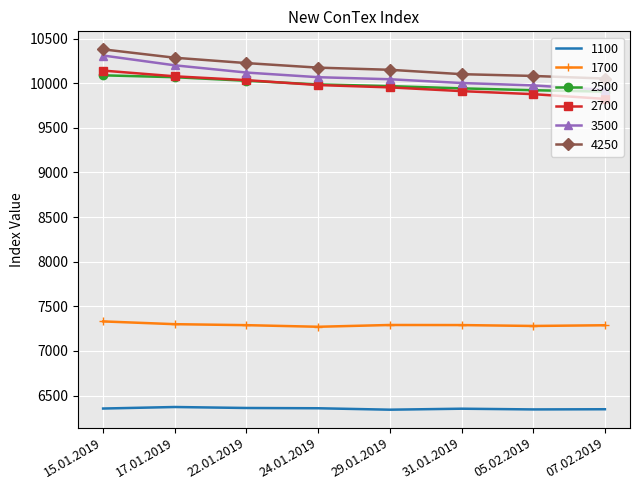

Is it true that 2700 equals 4489 at 24.01.2019?

False